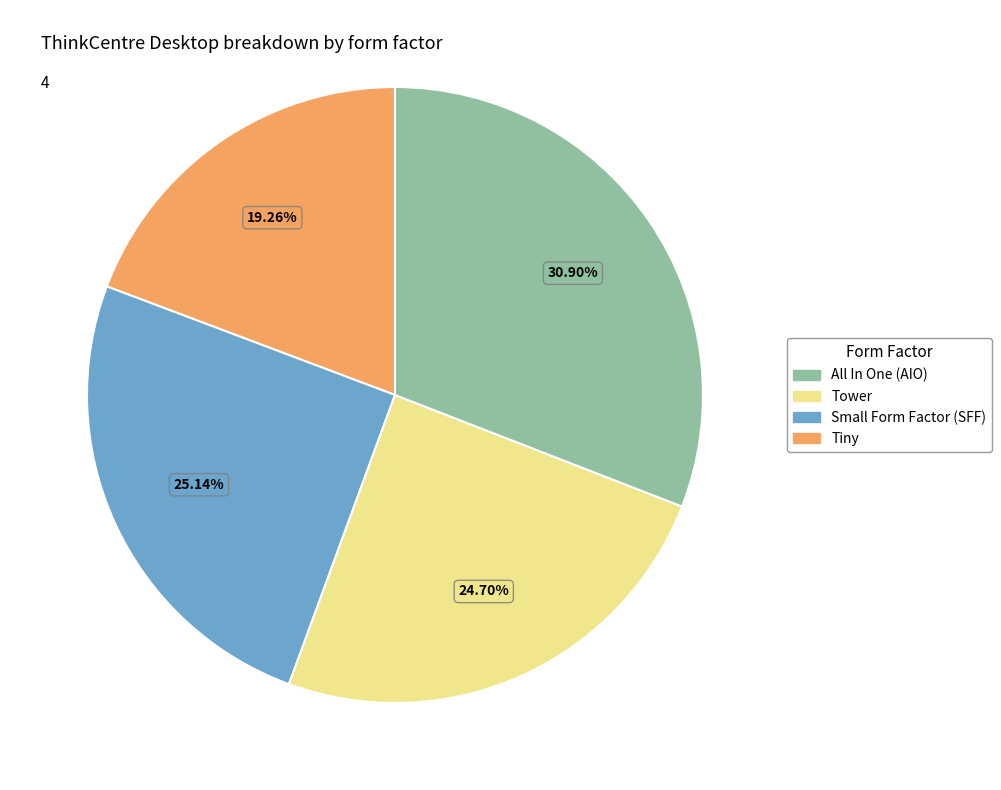

Does any single category account for the majority?

No